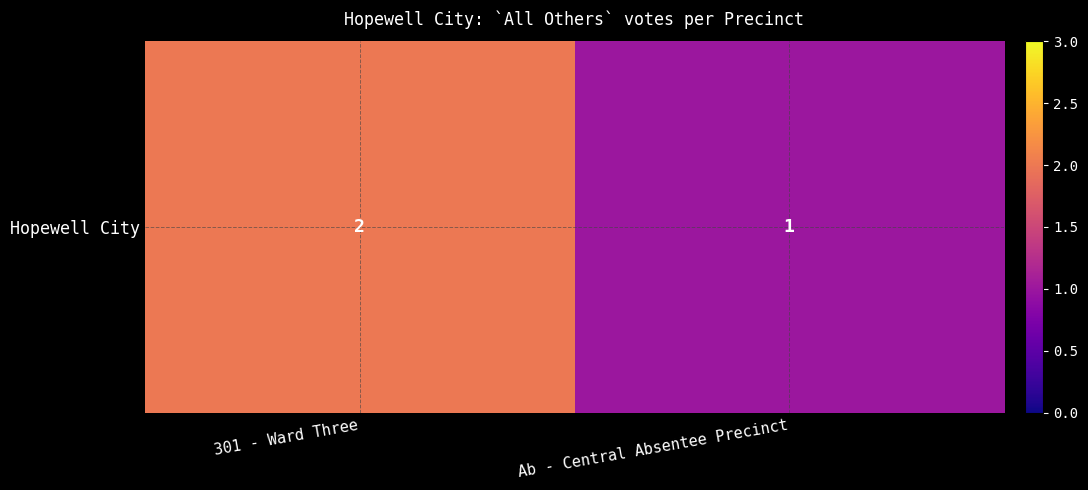

Is it true that the value at Ab - Central Absentee Precinct is 2?

False